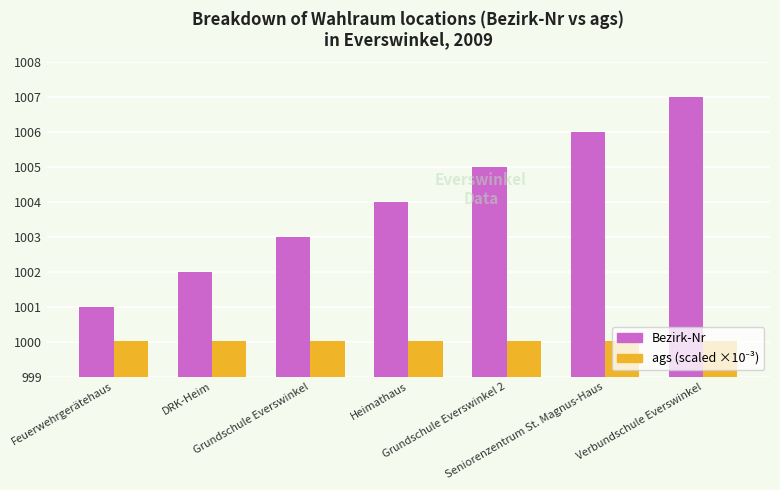

What is the smallest value displayed?

1000.0